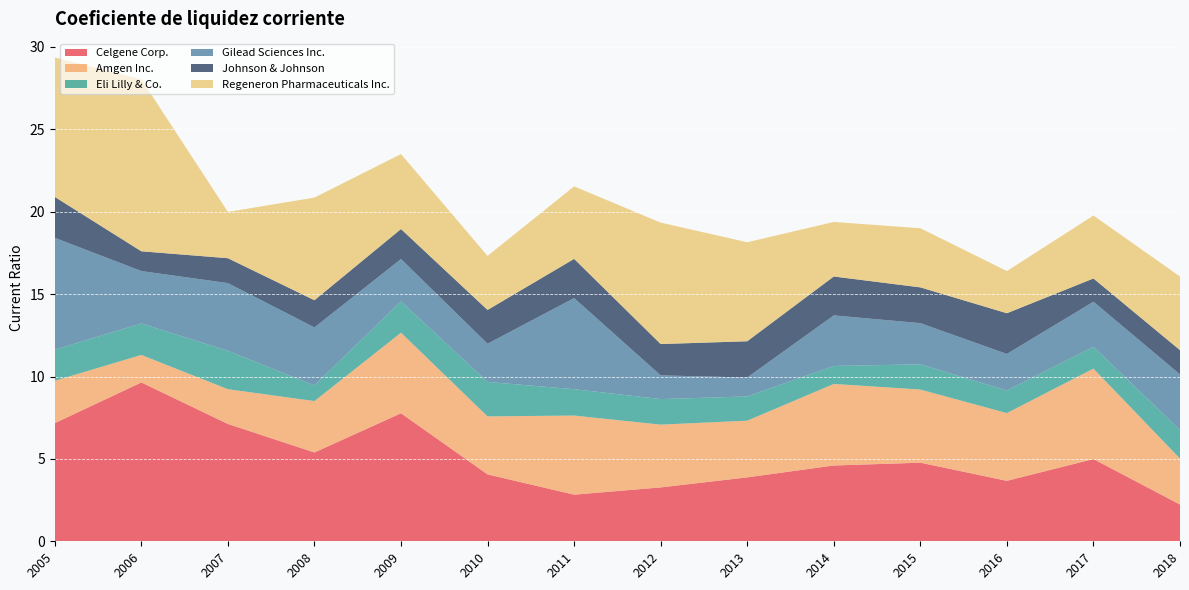

Reading left to right, extract all data points from this chart.

Celgene Corp.: 2018=2.2	2017=5.0	2016=3.7	2015=4.8	2014=4.6	2013=3.9	2012=3.3	2011=2.8	2010=4.1	2009=7.8	2008=5.4	2007=7.1	2006=9.6	2005=7.2
Amgen Inc.: 2018=2.8	2017=5.5	2016=4.1	2015=4.4	2014=5.0	2013=3.4	2012=3.8	2011=4.8	2010=3.5	2009=4.9	2008=3.1	2007=2.1	2006=1.7	2005=2.6
Eli Lilly & Co.: 2018=1.7	2017=1.3	2016=1.4	2015=1.5	2014=1.1	2013=1.5	2012=1.6	2011=1.6	2010=2.1	2009=1.9	2008=0.9	2007=2.3	2006=1.9	2005=1.9
Gilead Sciences Inc.: 2018=3.4	2017=2.7	2016=2.2	2015=2.5	2014=3.1	2013=1.1	2012=1.4	2011=5.5	2010=2.3	2009=2.6	2008=3.5	2007=4.1	2006=3.2	2005=6.8
Johnson & Johnson: 2018=1.5	2017=1.4	2016=2.5	2015=2.2	2014=2.4	2013=2.2	2012=1.9	2011=2.4	2010=2.0	2009=1.8	2008=1.6	2007=1.5	2006=1.2	2005=2.5
Regeneron Pharmaceuticals Inc.: 2018=4.5	2017=3.8	2016=2.6	2015=3.6	2014=3.3	2013=6.0	2012=7.4	2011=4.4	2010=3.3	2009=4.5	2008=6.2	2007=2.8	2006=10.4	2005=8.5